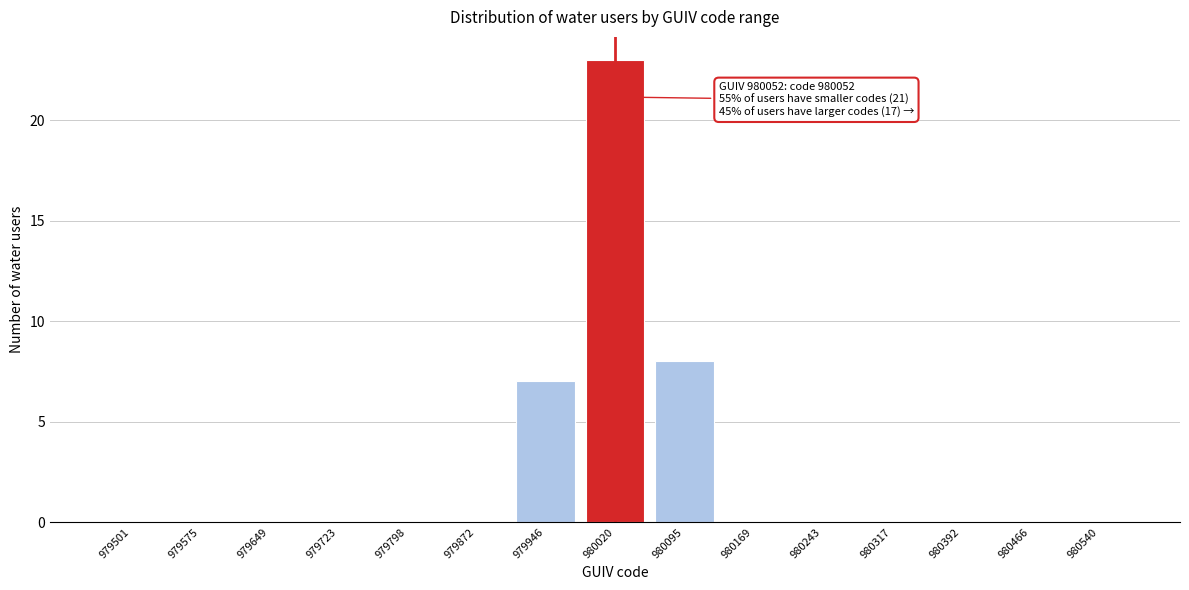

Reading left to right, list all the values displayed in this chart.

979501=0	979575=0	979649=0	979723=0	979798=0	979872=0	979946=7	980020=23	980095=8	980169=0	980243=0	980317=0	980392=0	980466=0	980540=0